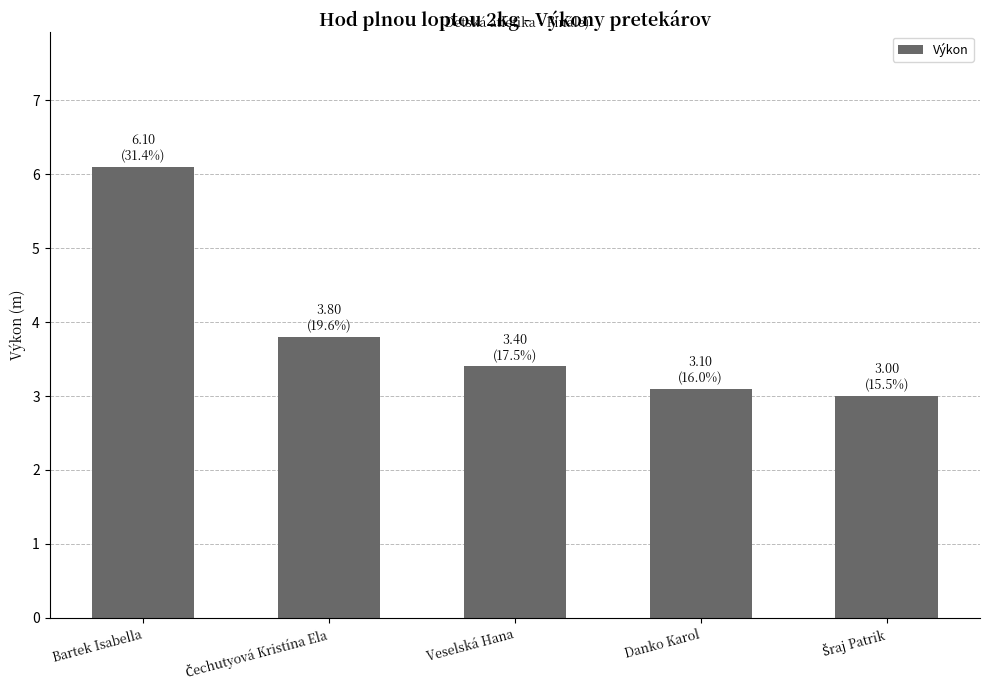

How many series are shown in this chart?

1